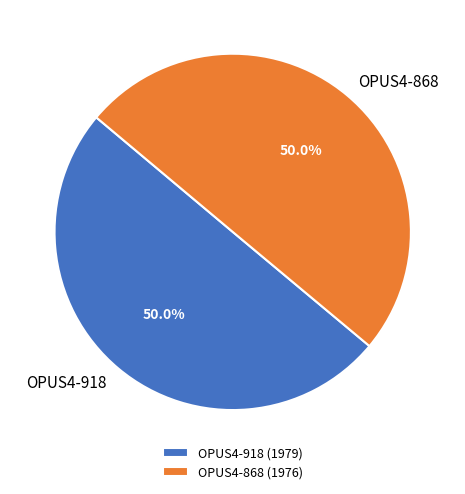

Combined, do OPUS4-918 and OPUS4-868 account for over 50%?

Yes